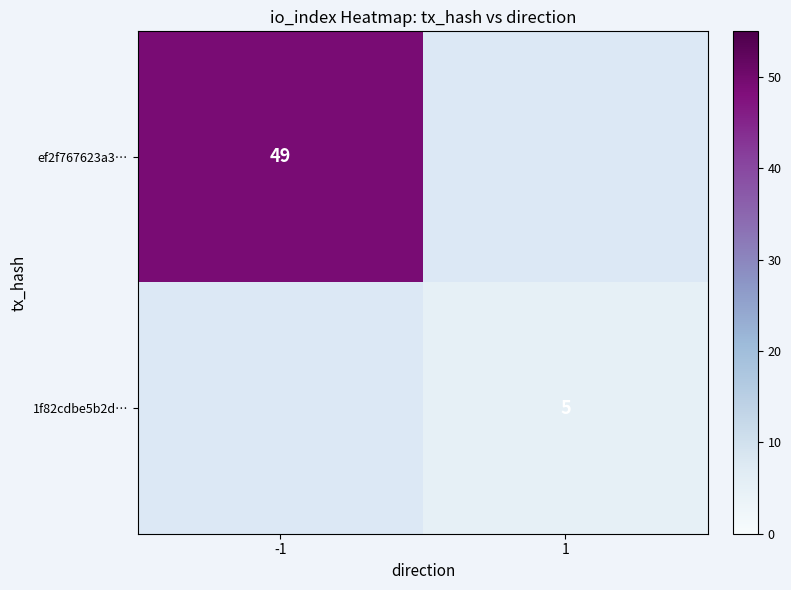

Is it true that 1f82cdbe5b2d… equals 5 at 1?

True